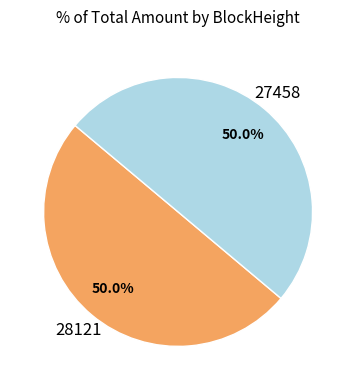

How many slices are in this pie chart?

2